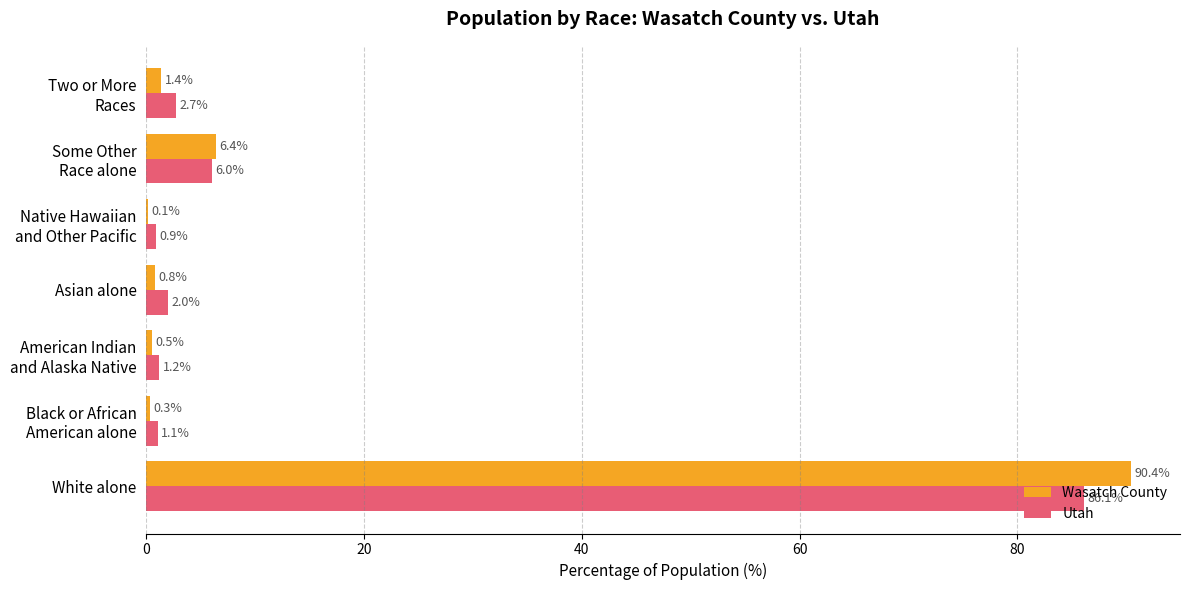

How many series are shown in this chart?

2